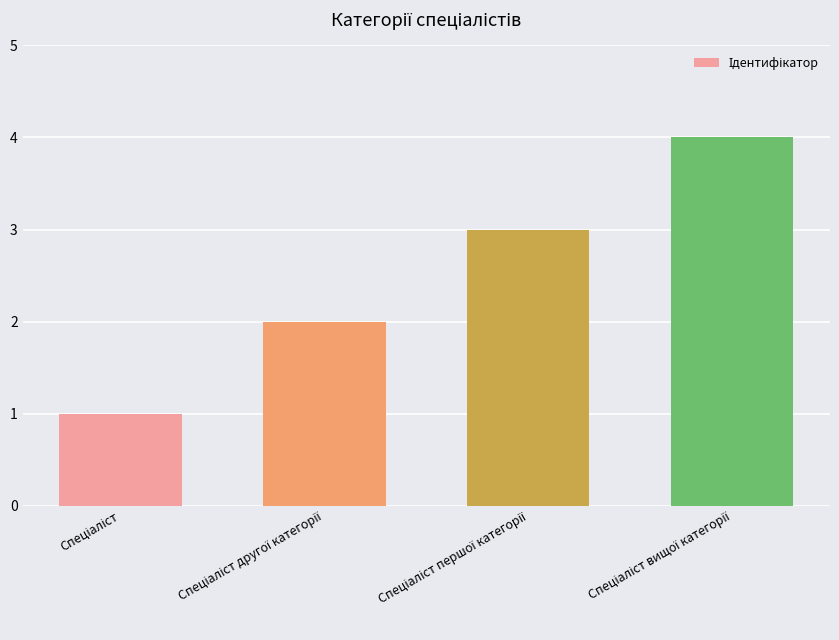

What is the difference between the maximum and minimum values?

3